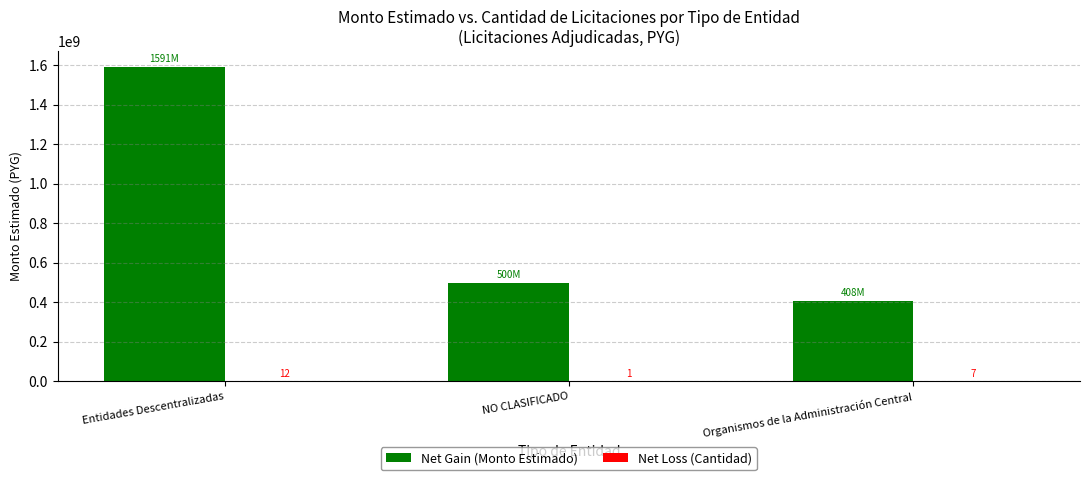

Where does the Net Gain (Monto Estimado) series first go above 500000000?

Entidades Descentralizadas